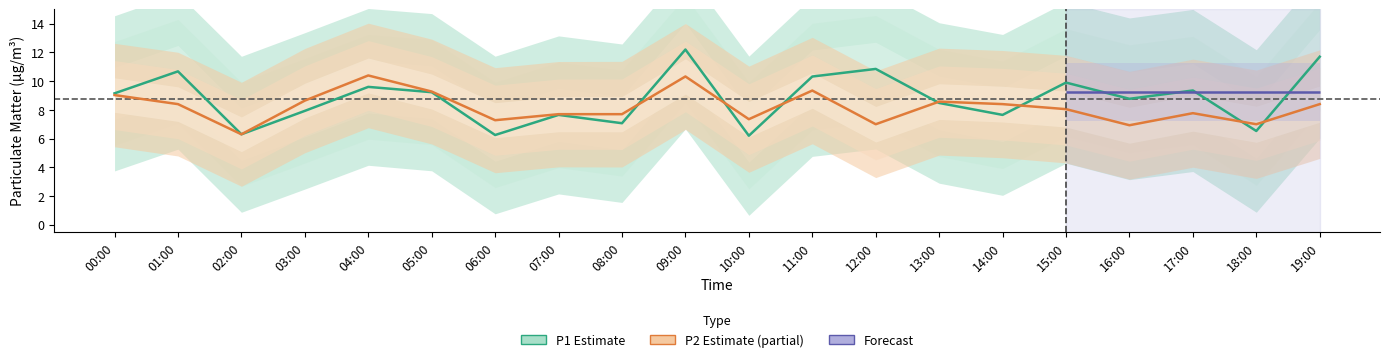

What is the maximum value shown in the chart?

12.2